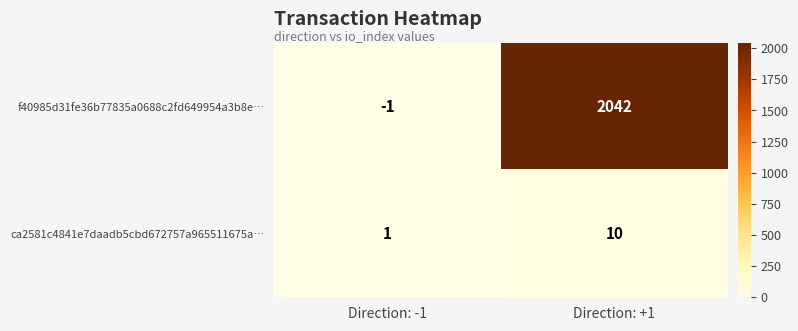

At how many categories does at least one series exceed 984?

1